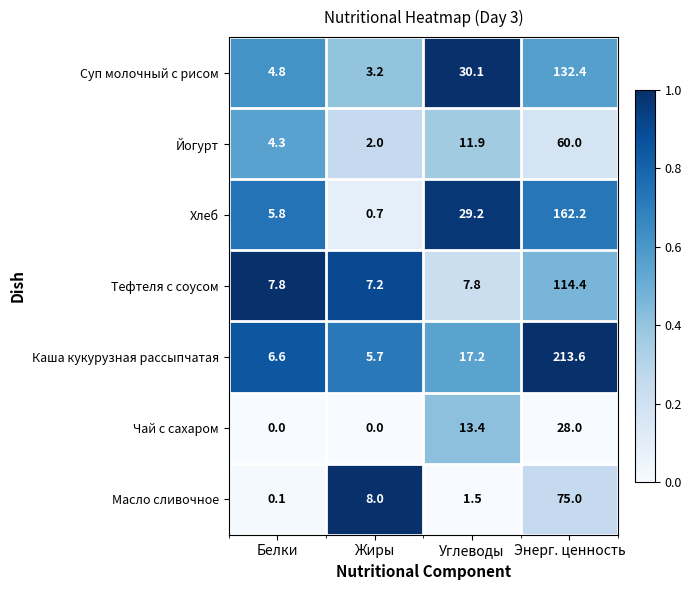

Which category has the highest value across all series?

Энерг. ценность